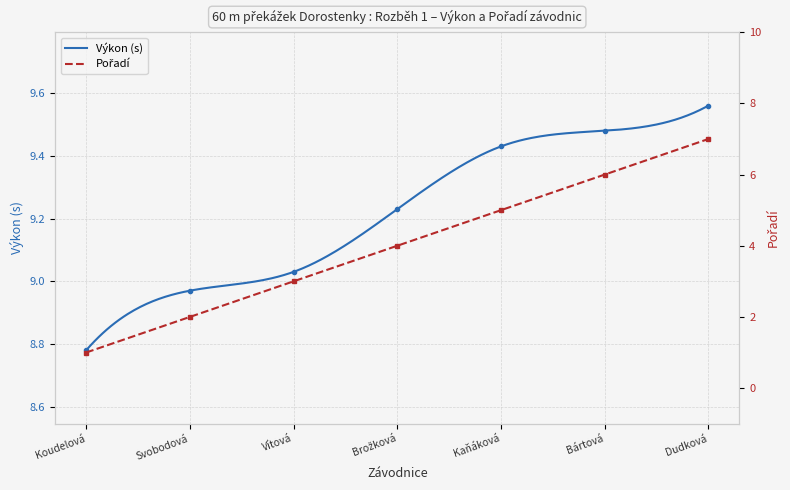

How many lines are shown in the chart?

2